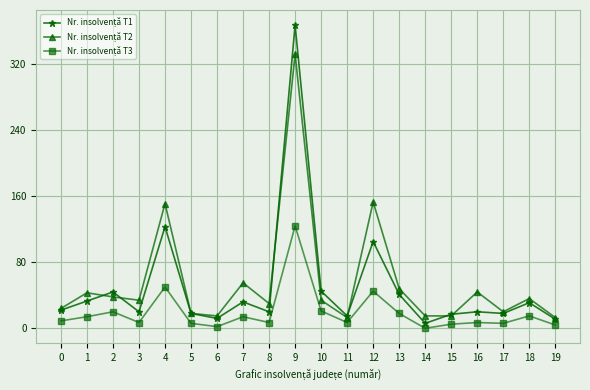

What is the maximum value shown in the chart?

367